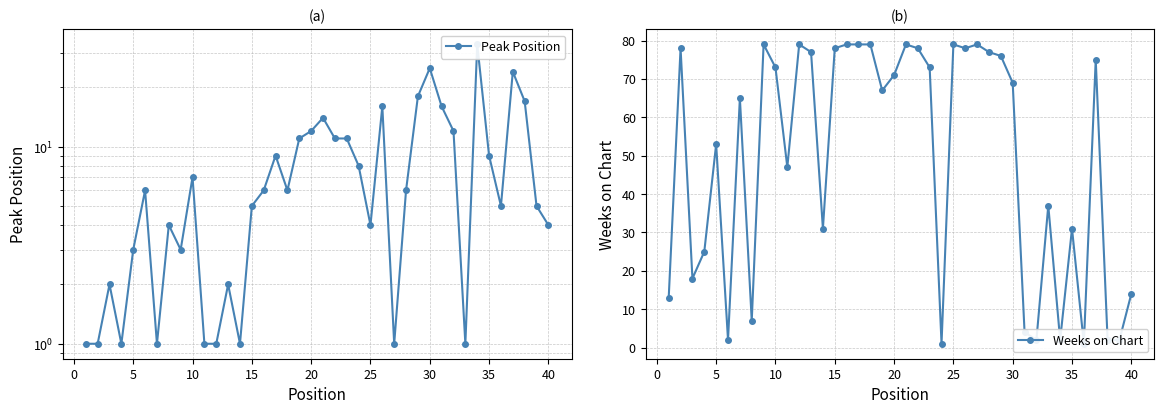

How many lines are shown in the chart?

2